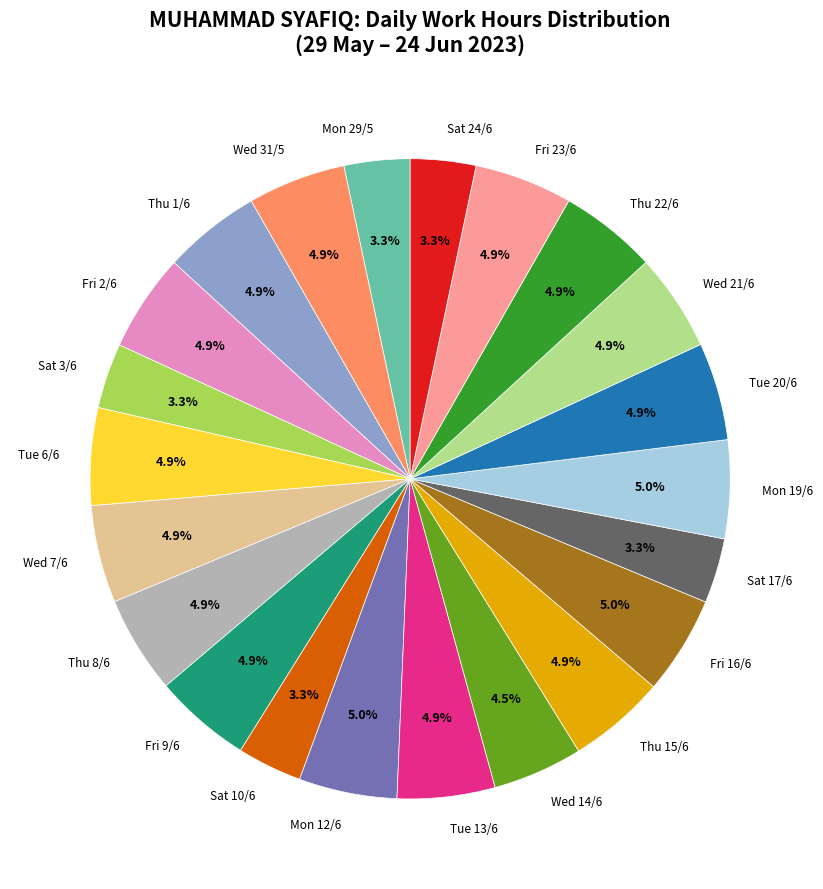

True or false: Tue 20/6 accounts for 12% of the total.

False